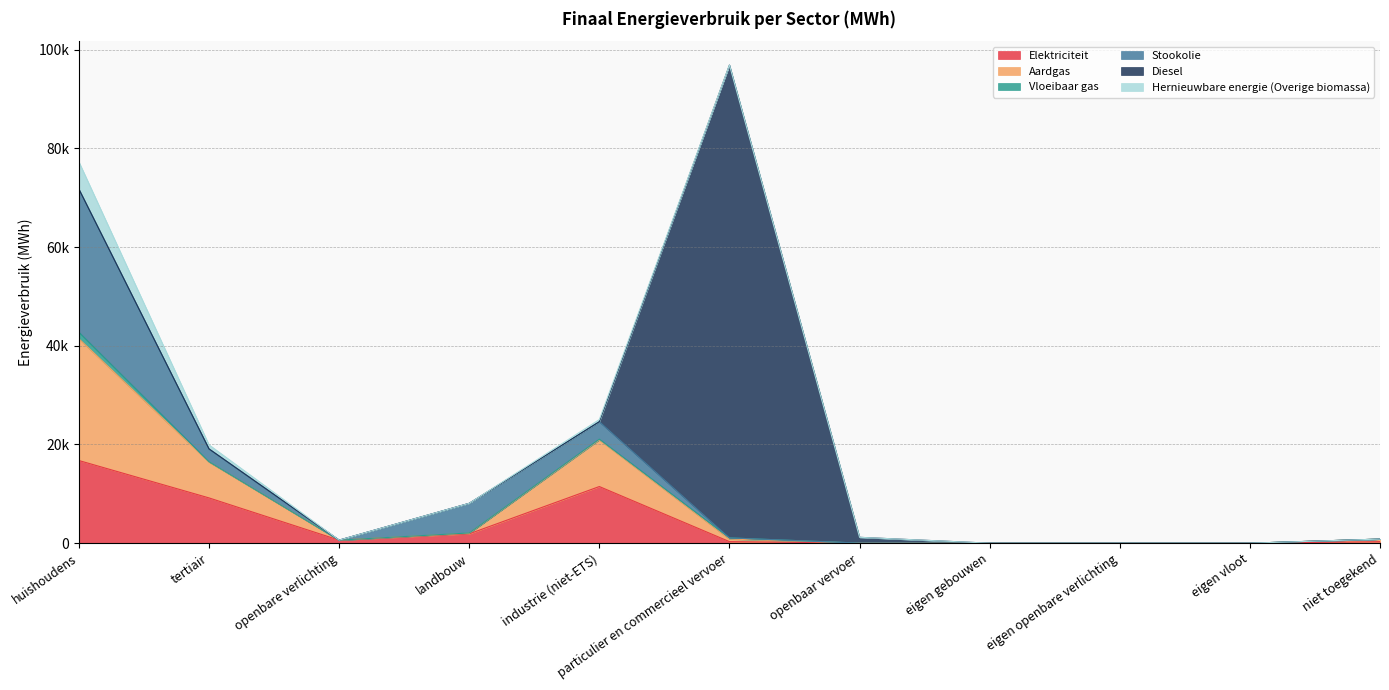

How many data points does each series have?

11